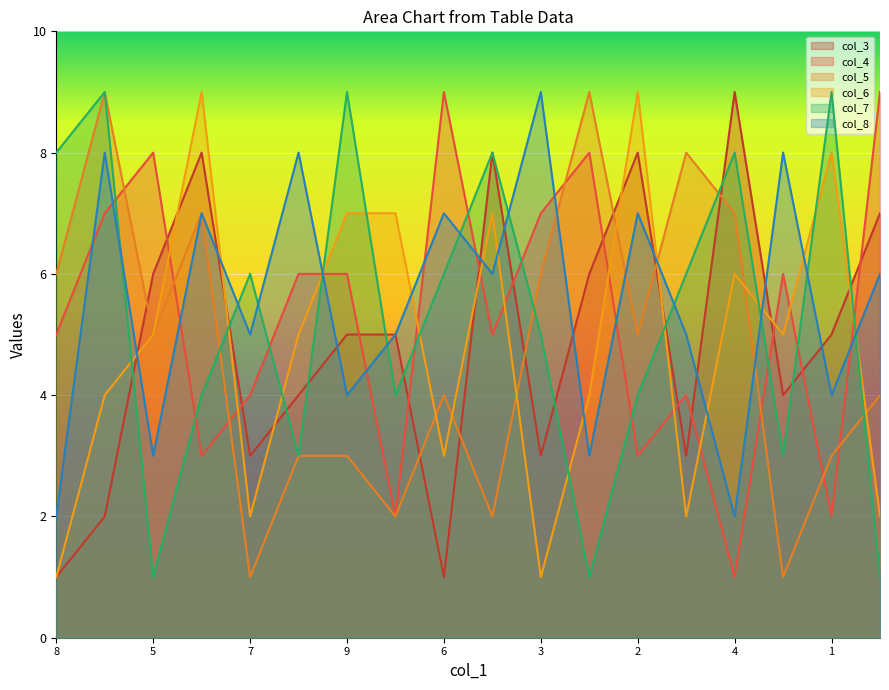

What is the maximum value shown in the chart?

9